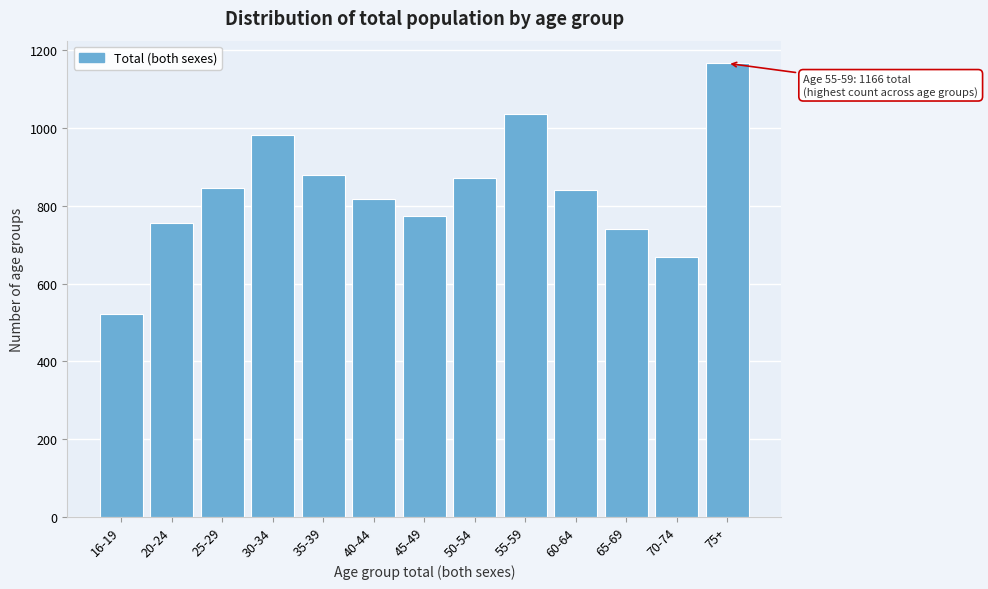

Reading left to right, transcribe all the data shown in this chart.

16-19=522	20-24=755	25-29=846	30-34=981	35-39=878	40-44=816	45-49=774	50-54=872	55-59=1035	60-64=841	65-69=741	70-74=667	75+=1166